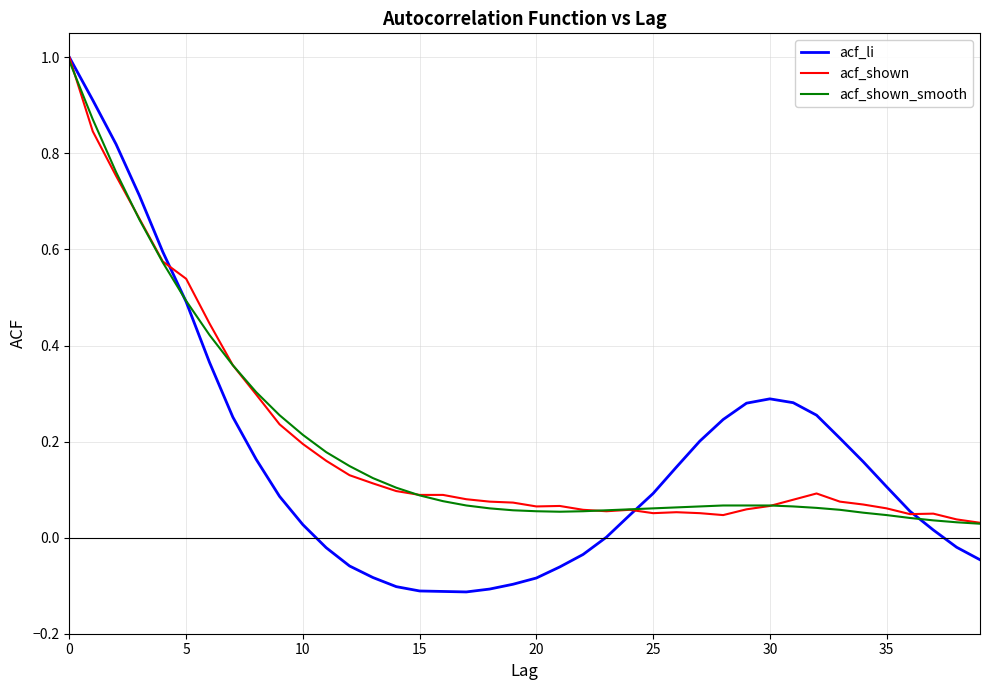

Which series has the widest spread of values?

acf_li